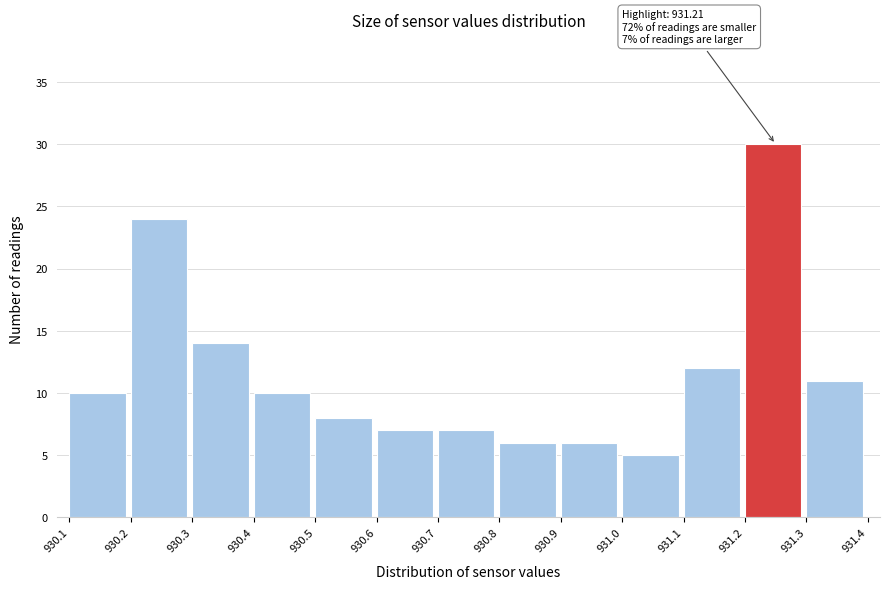

Which range on the x-axis has the tallest bar?

931.2 to 931.3